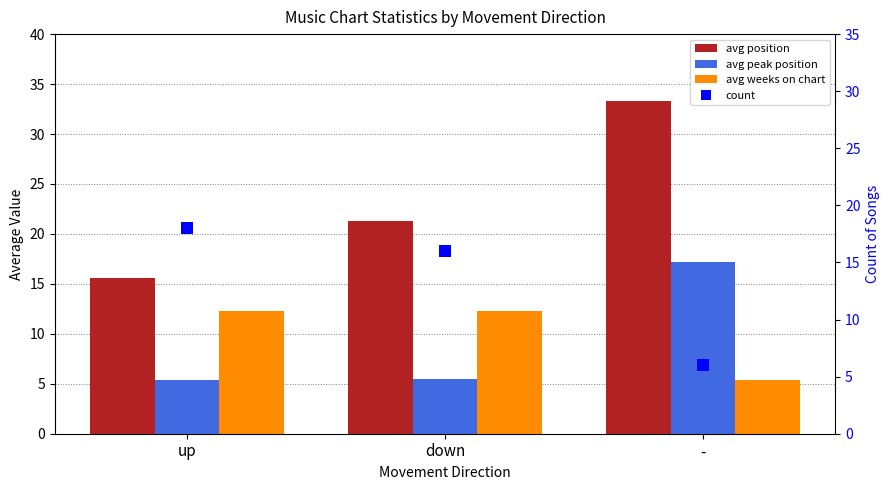

What are all the series names shown in the legend?

avg position, avg peak position, avg weeks on chart, count